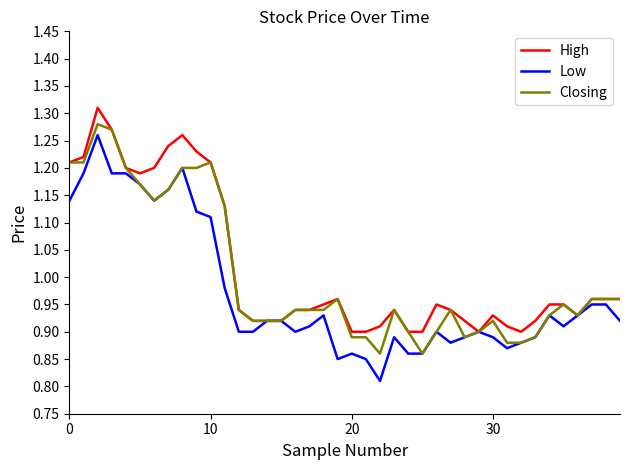

What is the difference between the maximum and second lowest values in the High series?

0.4